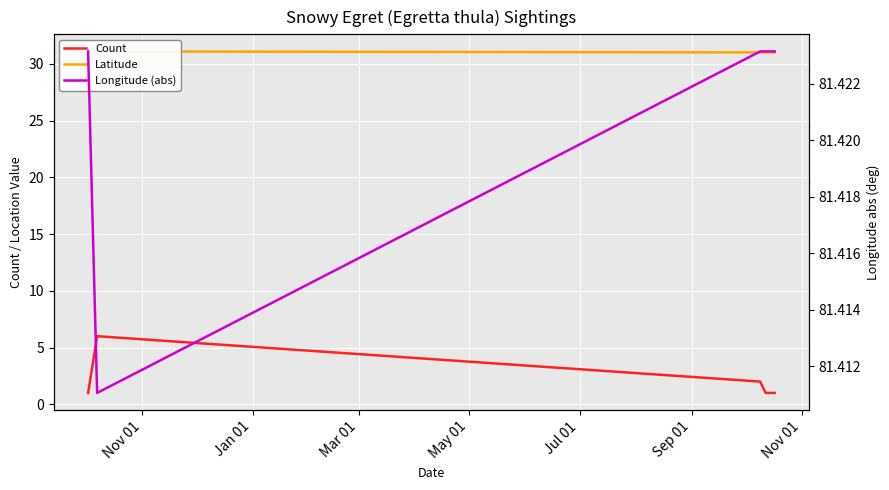

True or false: Longitude (abs) and Latitude intersect in this chart.

False